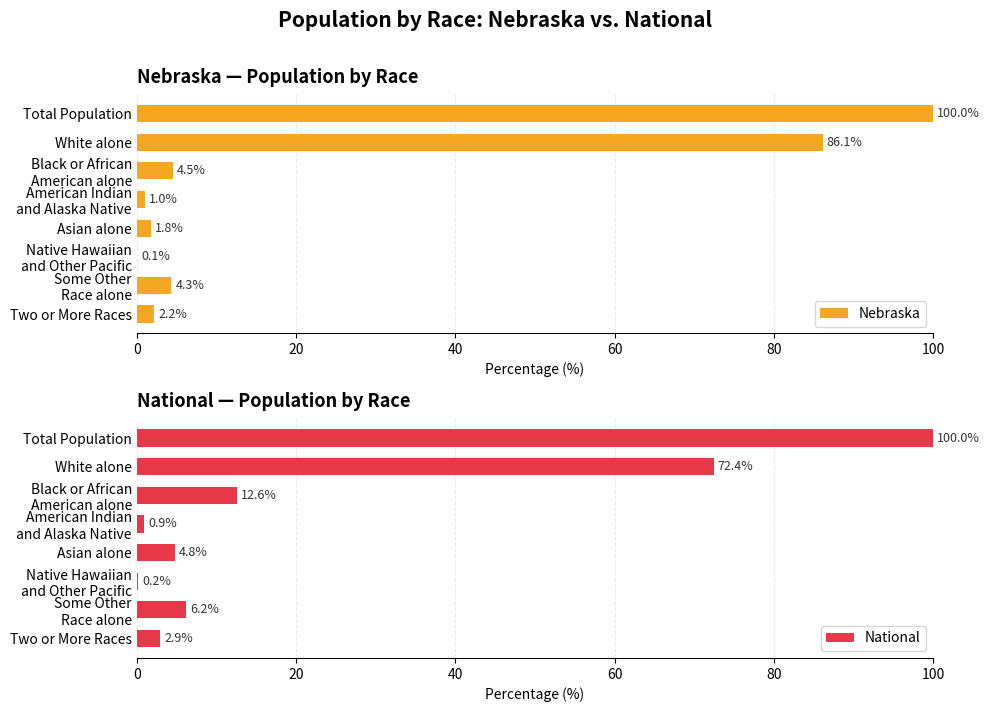

Is it true that National equals 100.0 at Total Population?

True